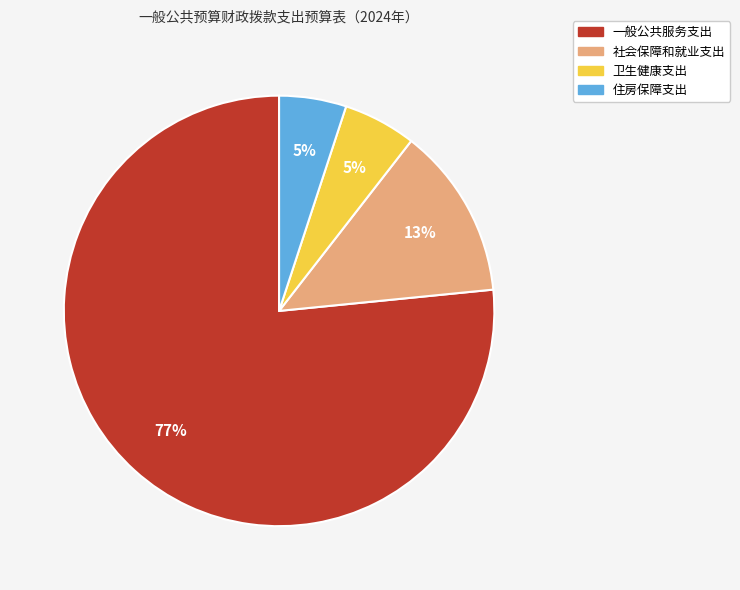

To the nearest percent, what percentage of the pie is 卫生健康支出?

5%